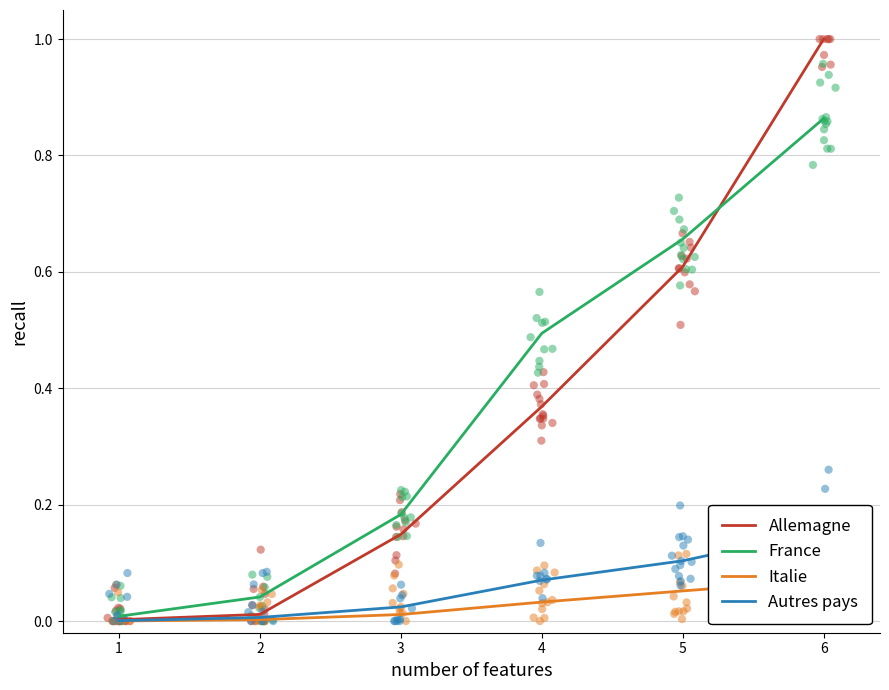

At how many categories does at least one series exceed 0?

6